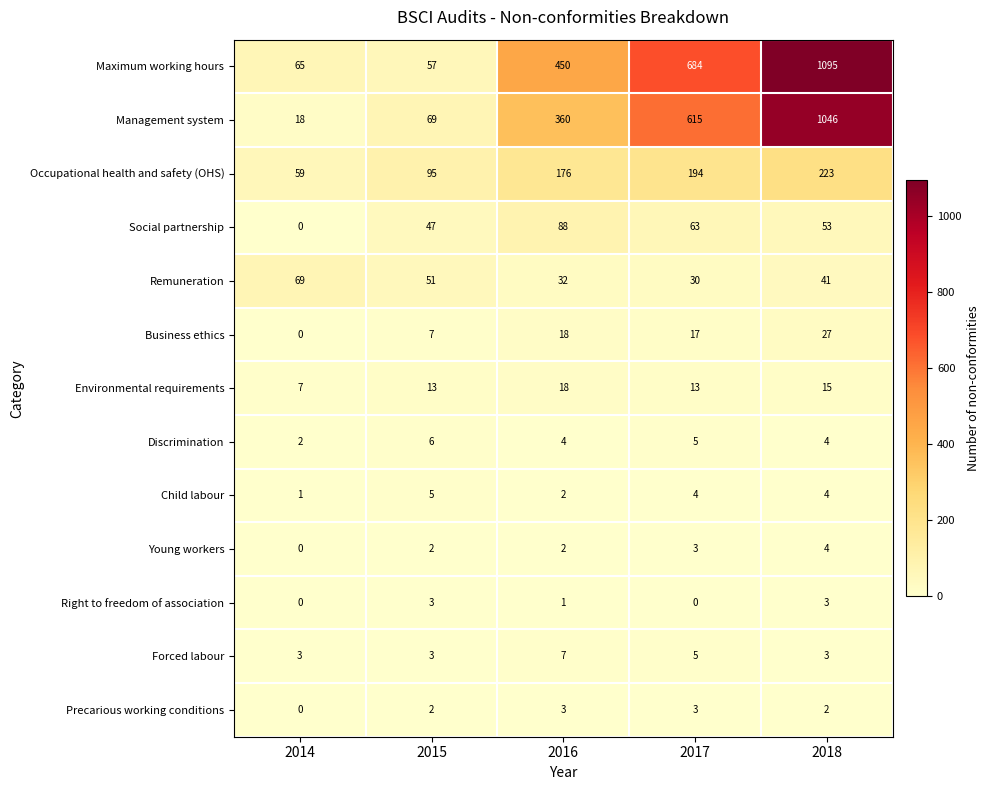

How many categories are shown in the chart?

5